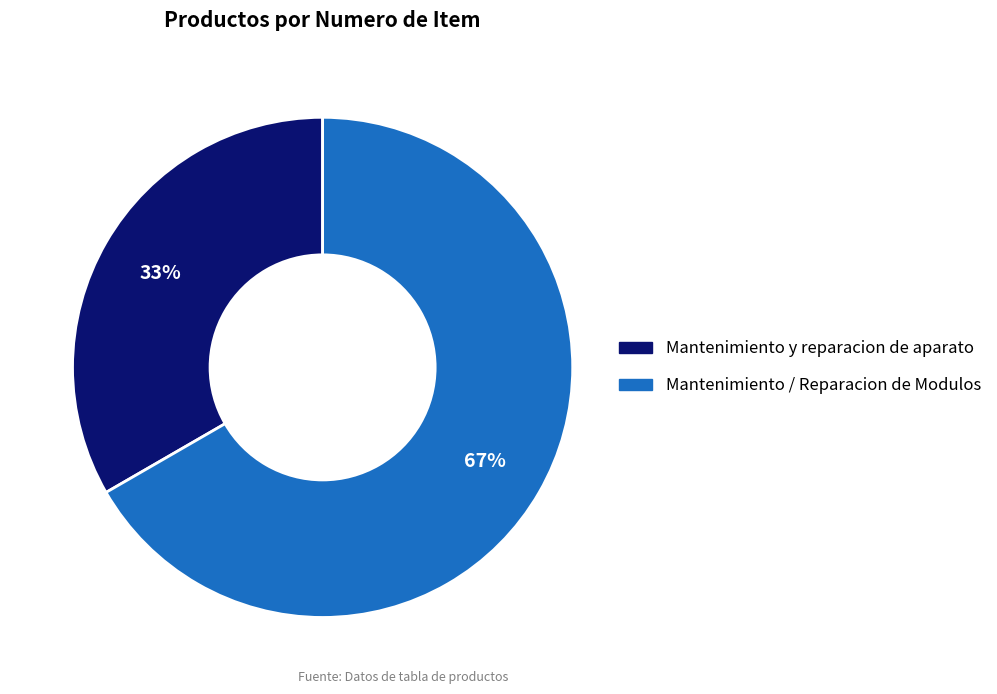

True or false: Mantenimiento / Reparacion de Modulos accounts for 55% of the total.

False